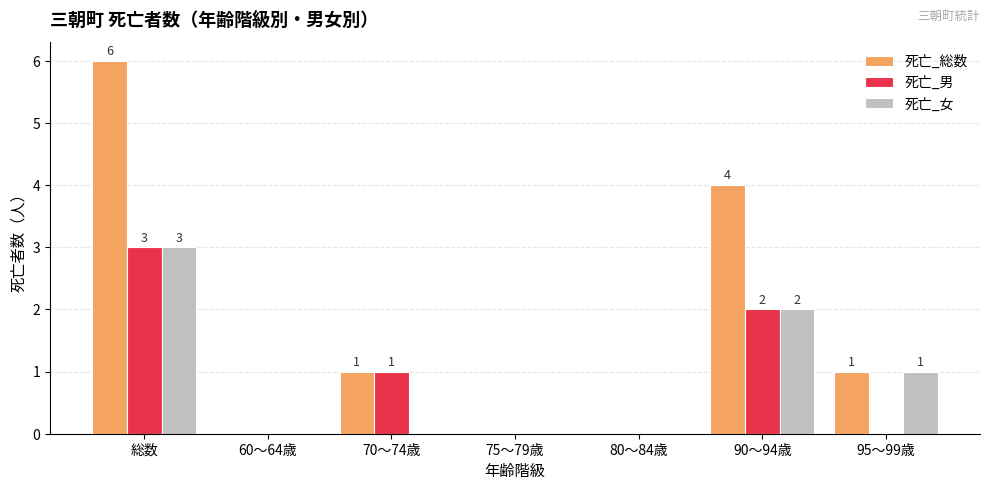

What value does the 死亡_総数 series have at 総数?

6